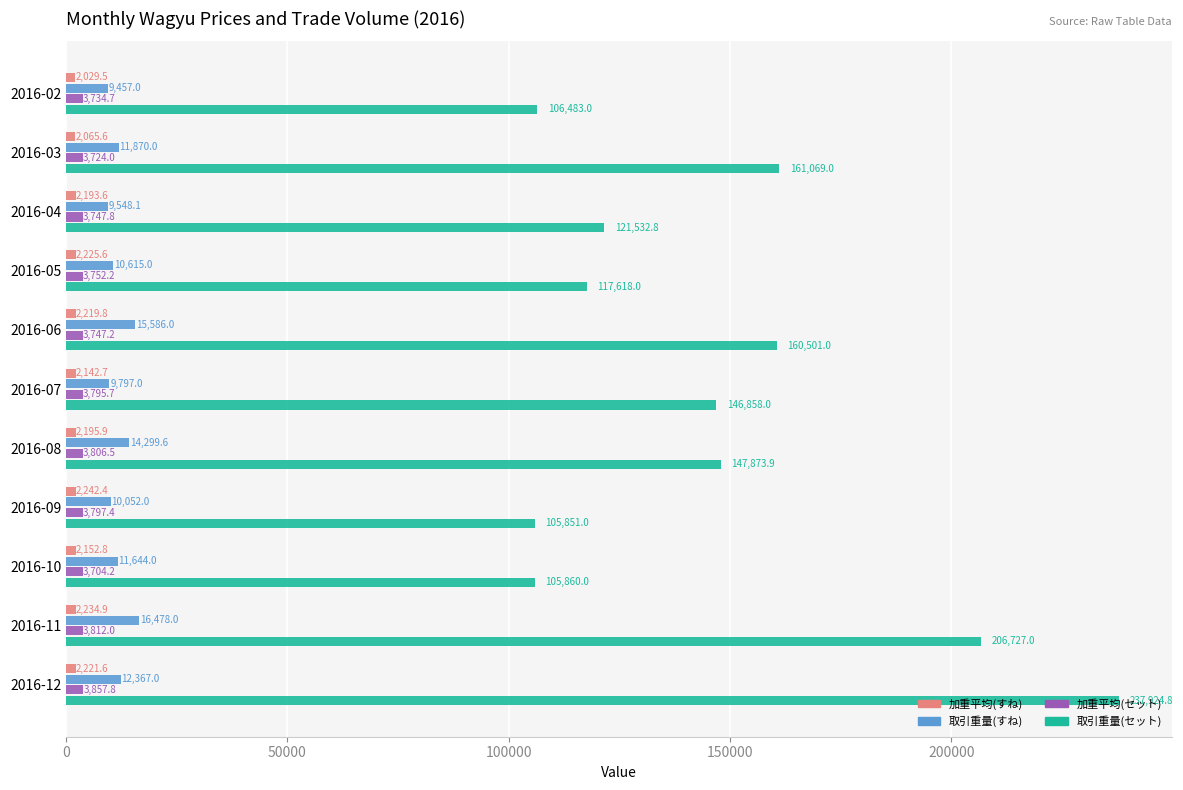

At how many categories does at least one series exceed 23210?

11